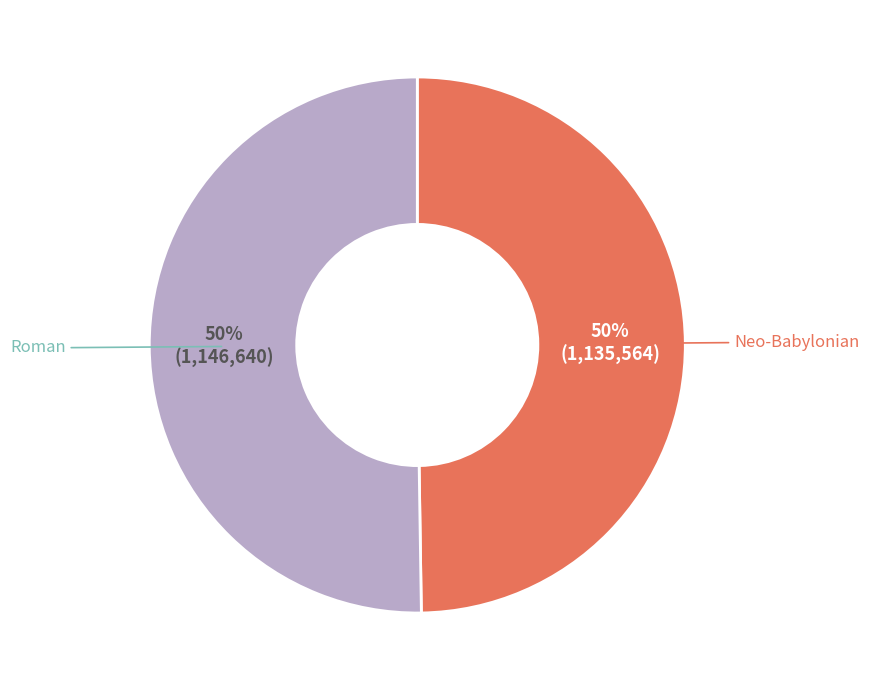

Approximately how many times larger is the value at Neo-Babylonian compared to Roman?

1.0